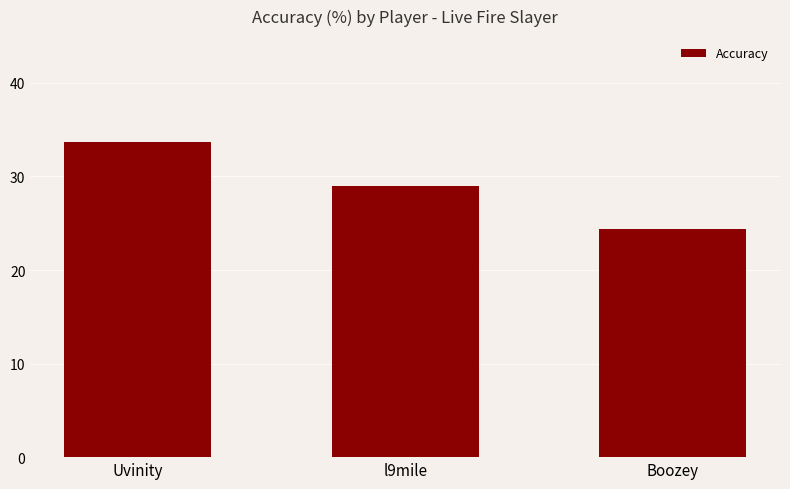

Rank the categories by value from lowest to highest.

Boozey, l9mile, Uvinity